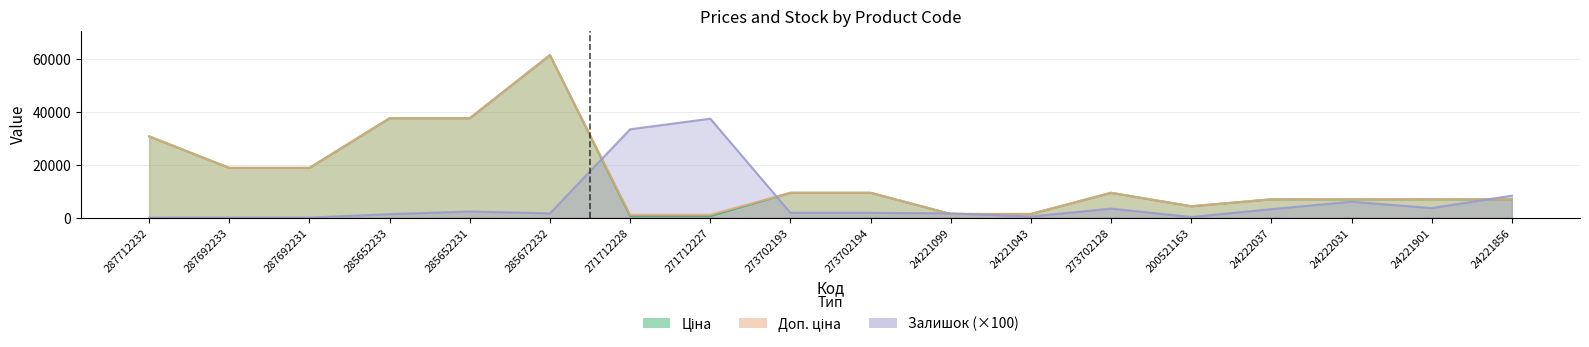

True or false: Доп. ціна and Ціна intersect in this chart.

False